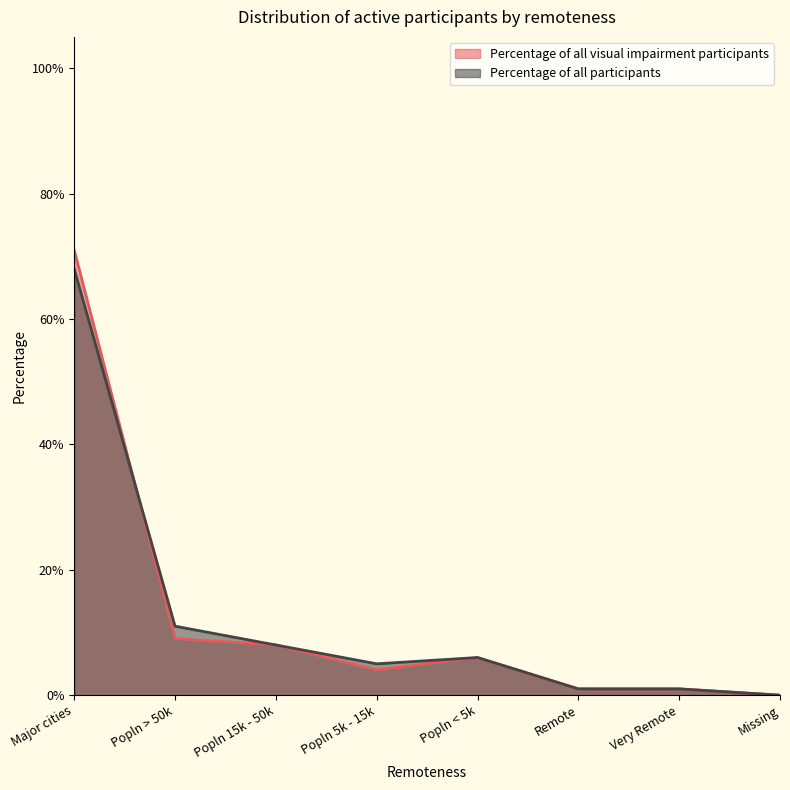

How many lines are shown in the chart?

2